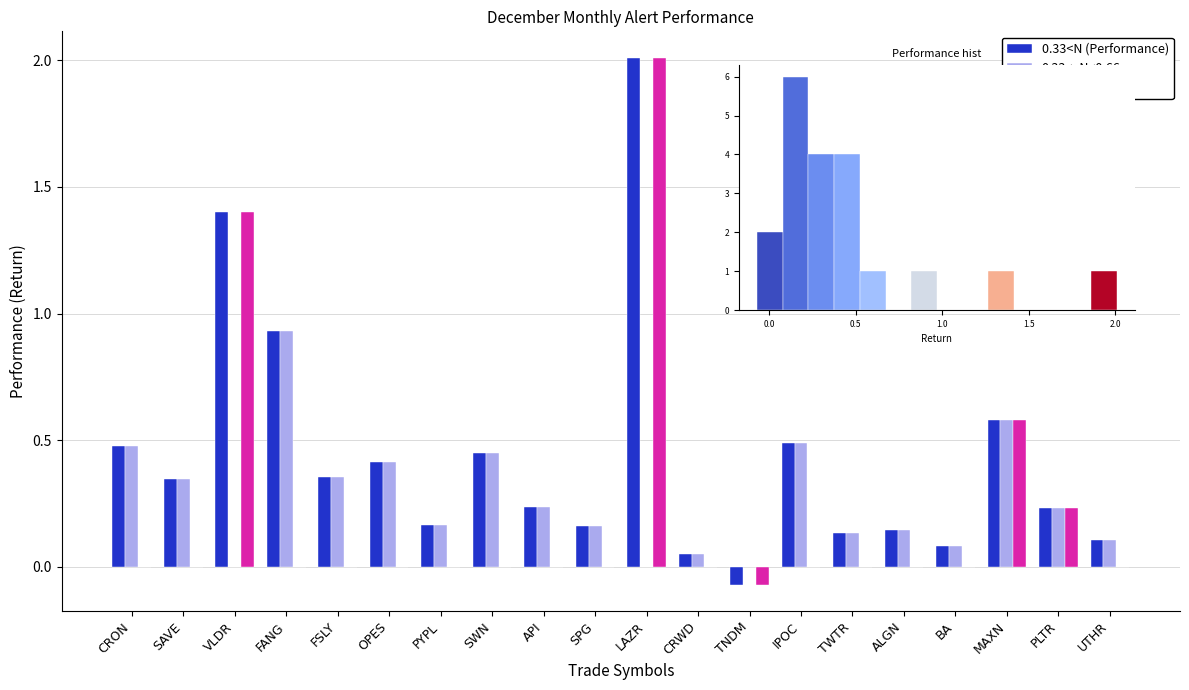

Which series has the largest total across all categories?

0.33<N (Performance)